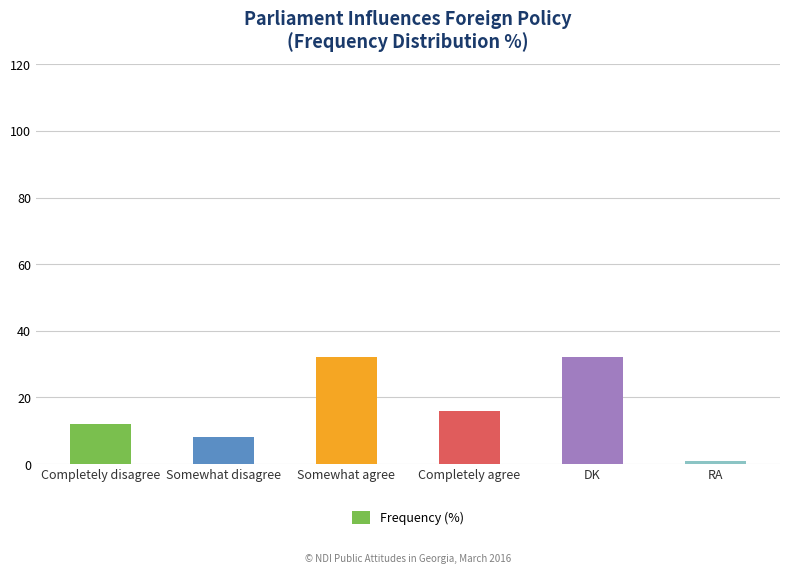

True or false: the data shows 10 at Completely agree.

False